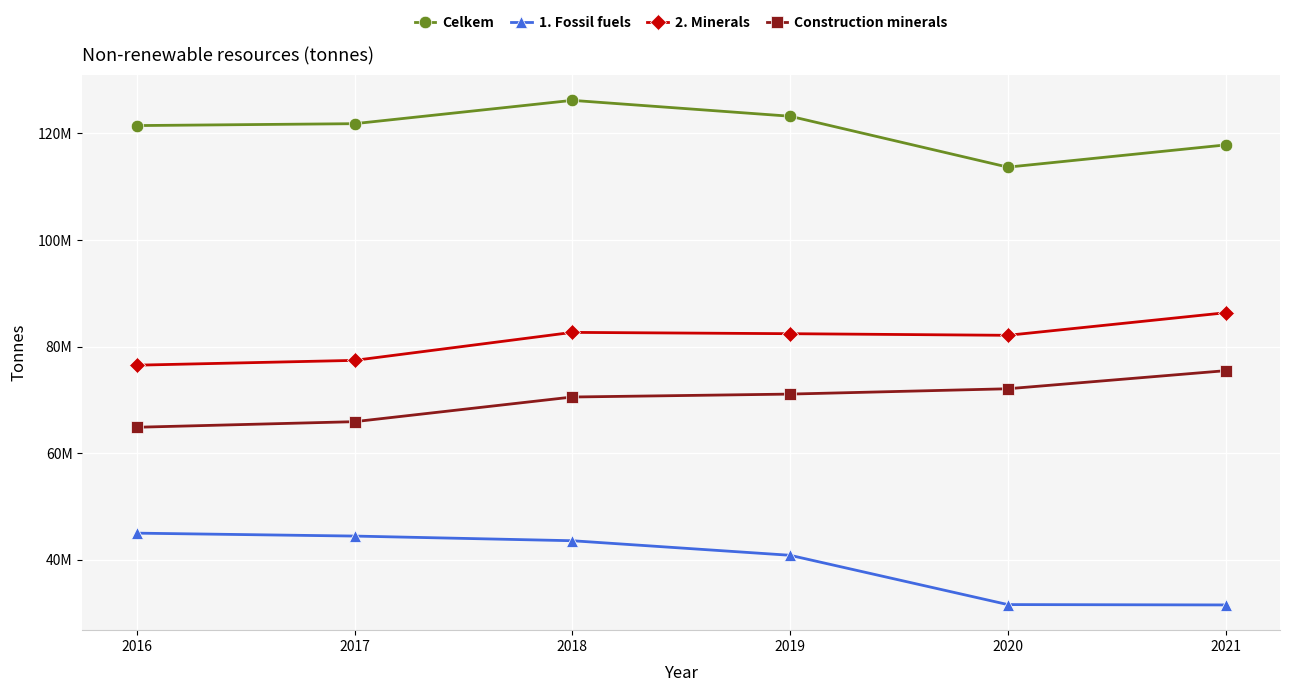

True or false: 2. Minerals has a value of 82661872.0 at 2018.

True